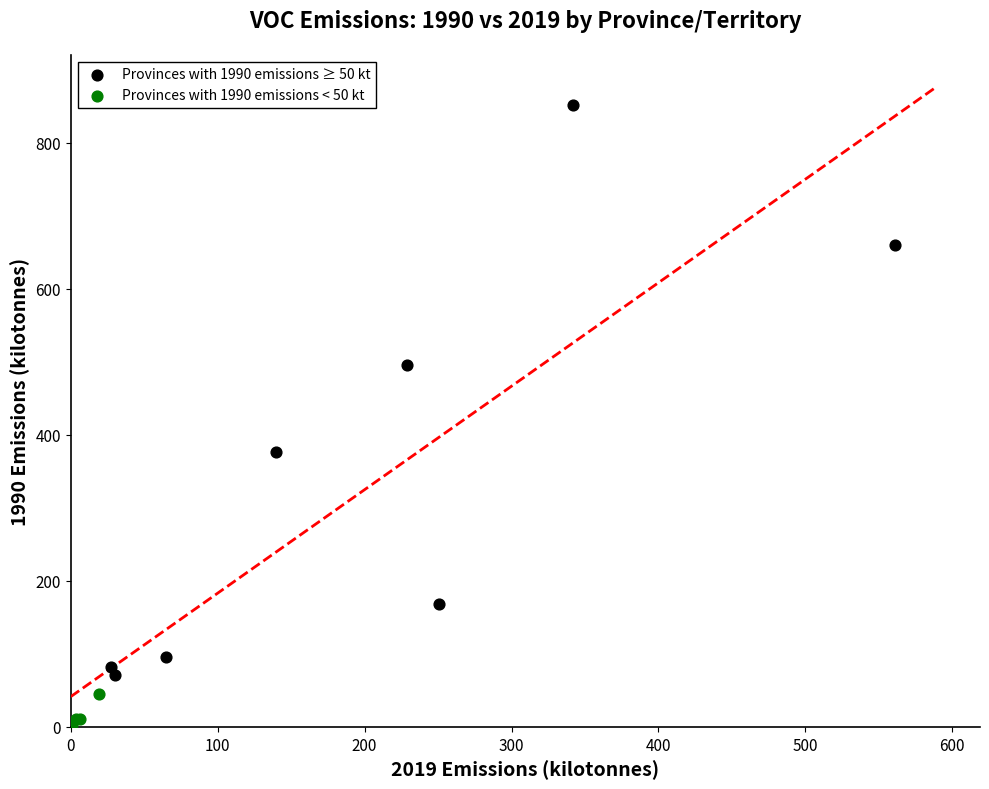

Which series contains the highest Y value?

Provinces with 1990 emissions ≥ 50 kt